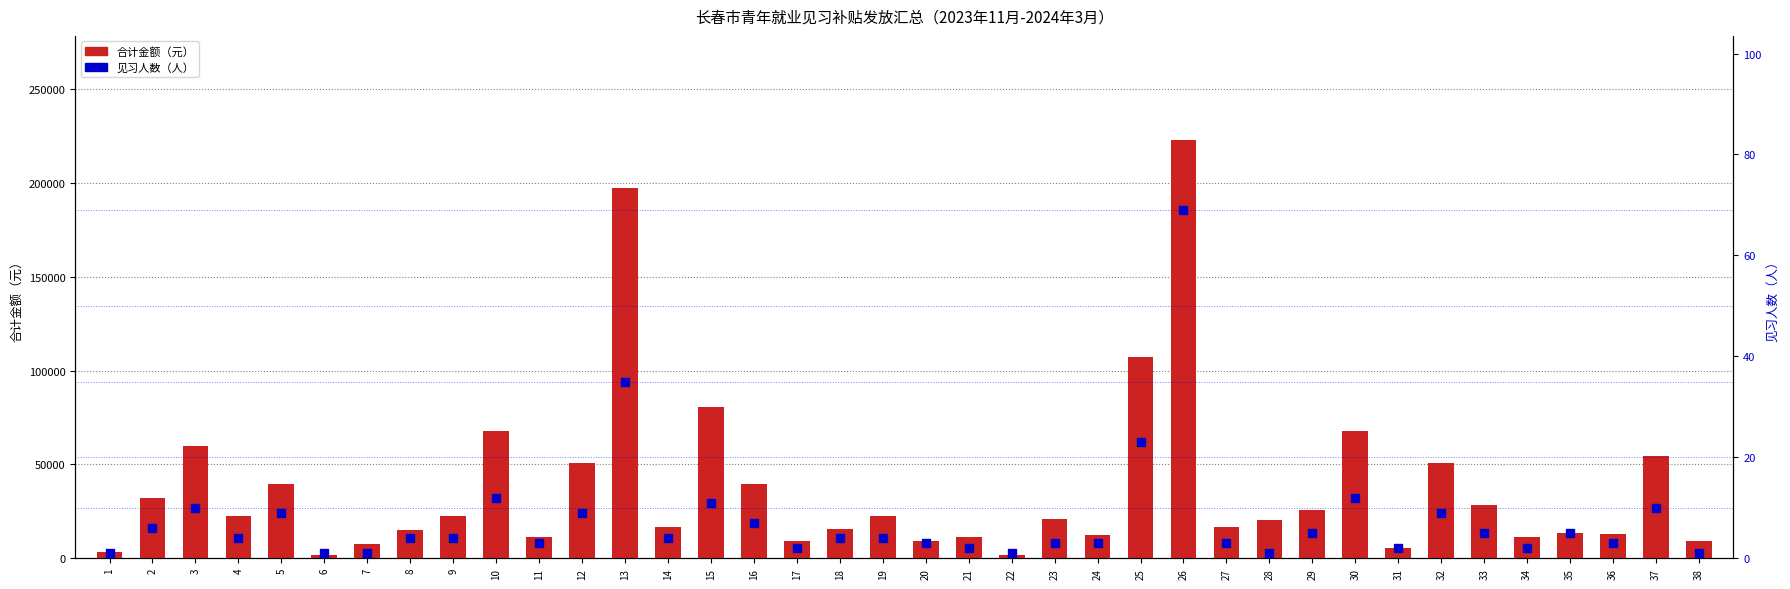

Which series has the widest spread of Y values?

合计金额